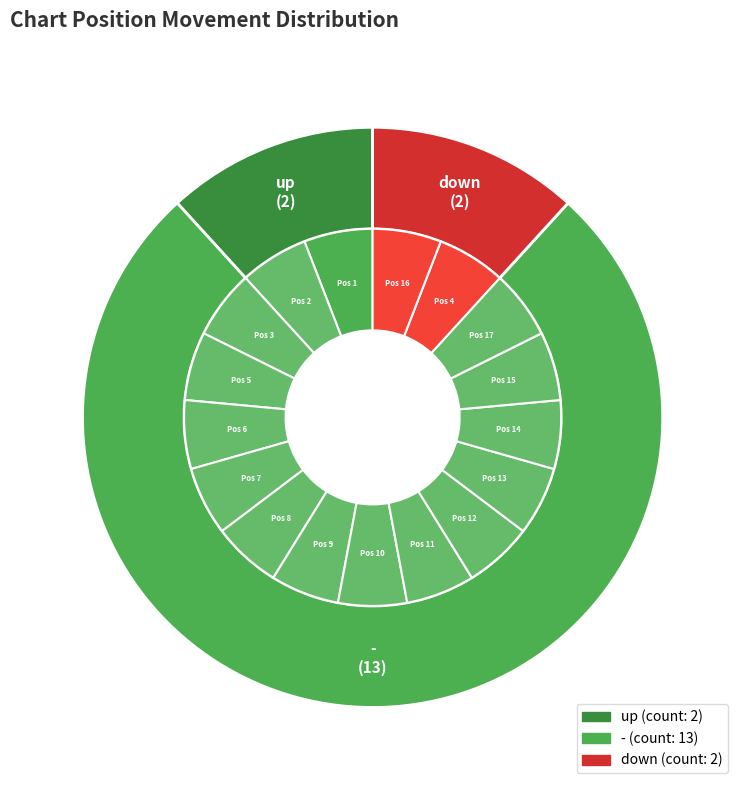

What percentage is NOT represented by down?

88.2%